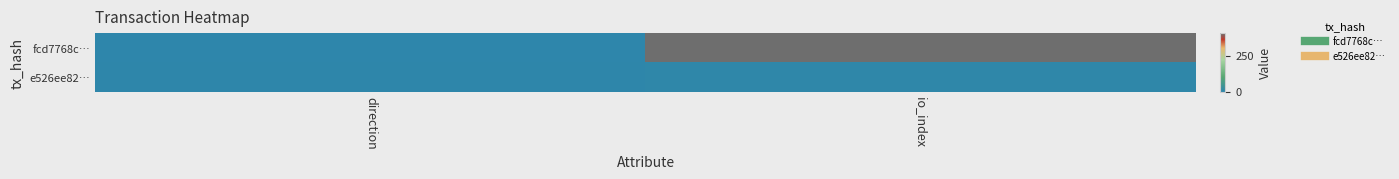

Rank the series by their average value, from highest to lowest.

fcd7768c…, e526ee82…